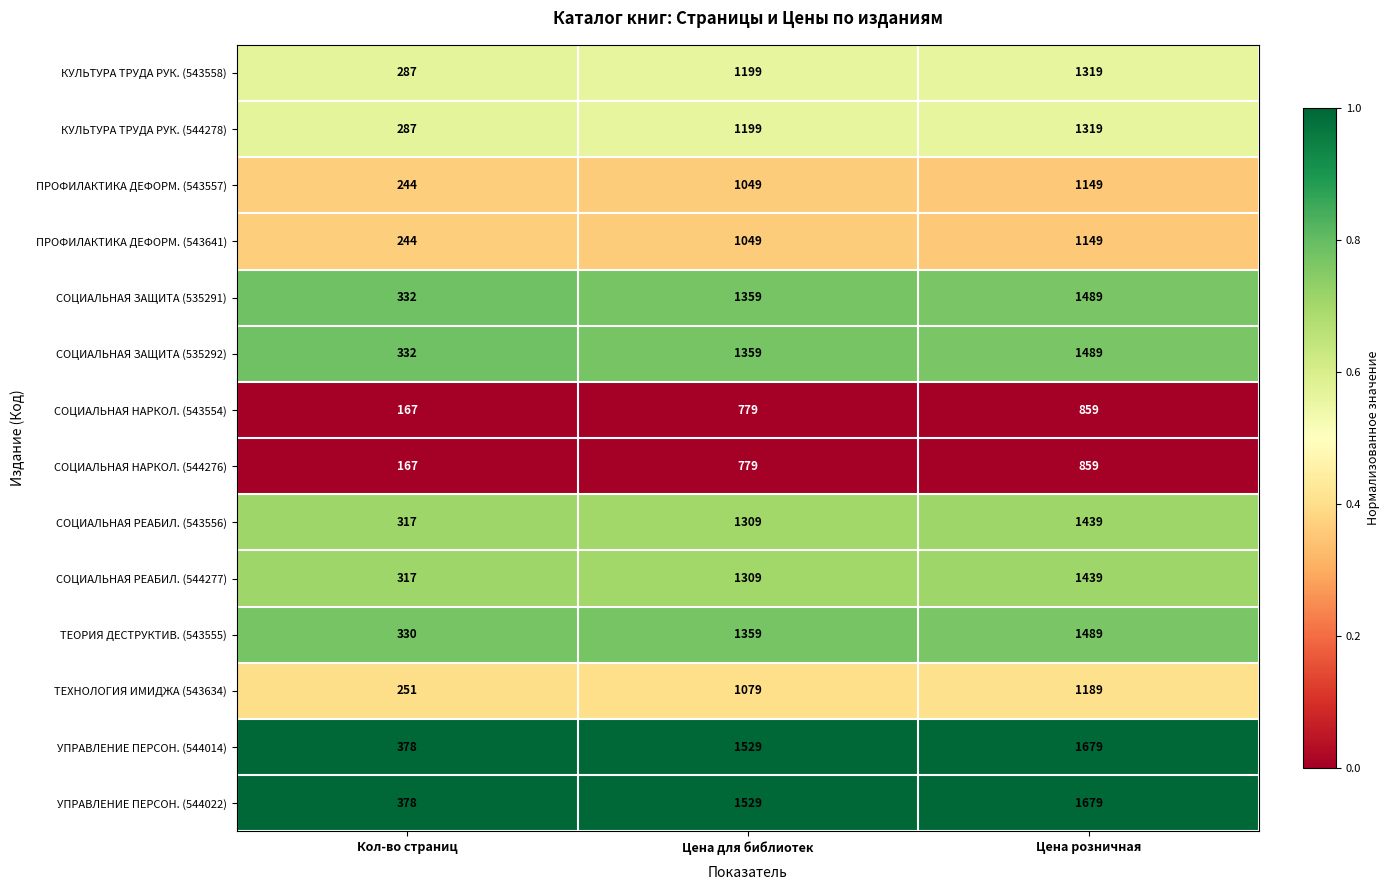

What is the spread (max minus min) of values at Цена розничная?

820